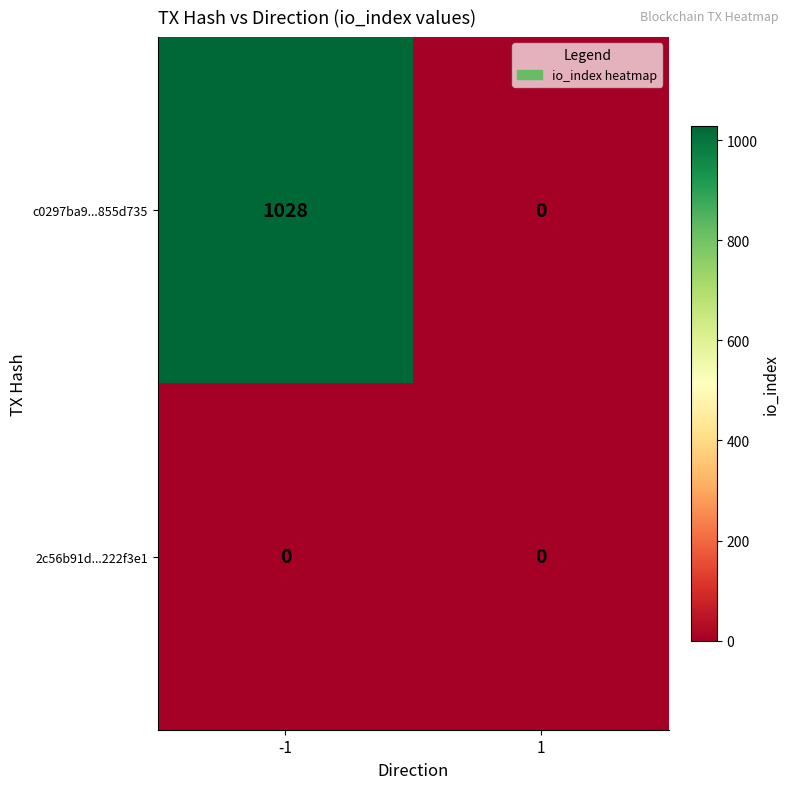

Between -1 and 1, which series saw the biggest shift?

c0297ba9...855d735